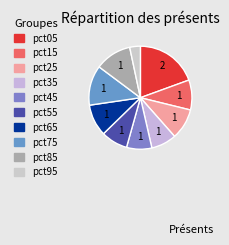

Is pct65 the majority of the pie?

No